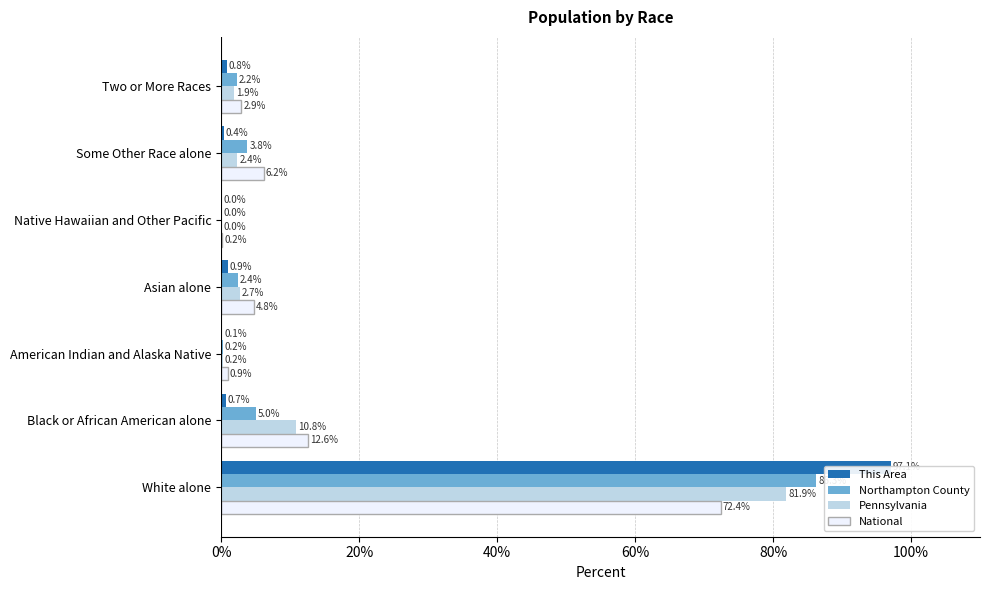

Which series has the largest total across all categories?

This Area